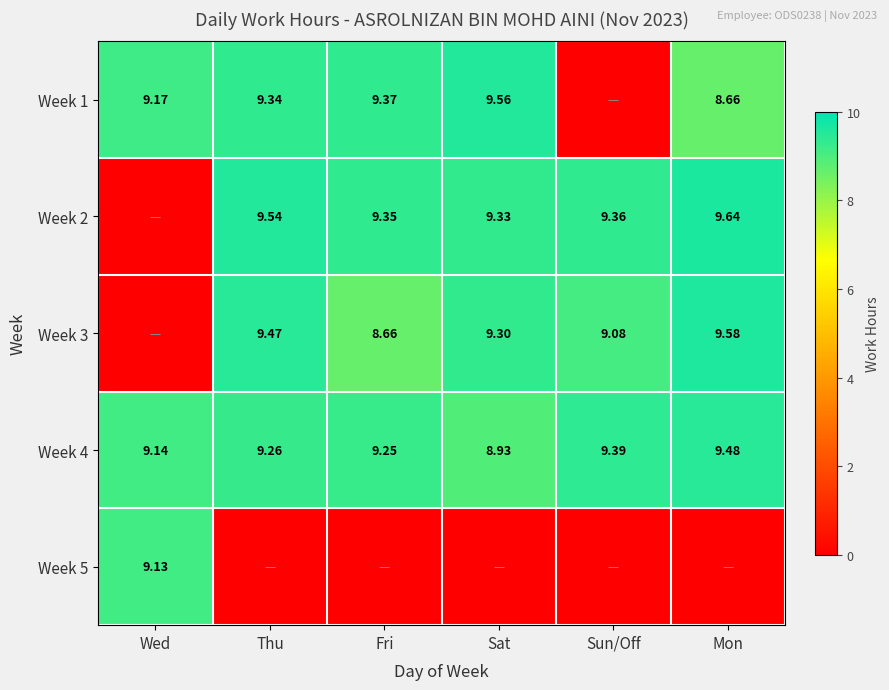

At which label does Week 4 reach its peak?

Mon